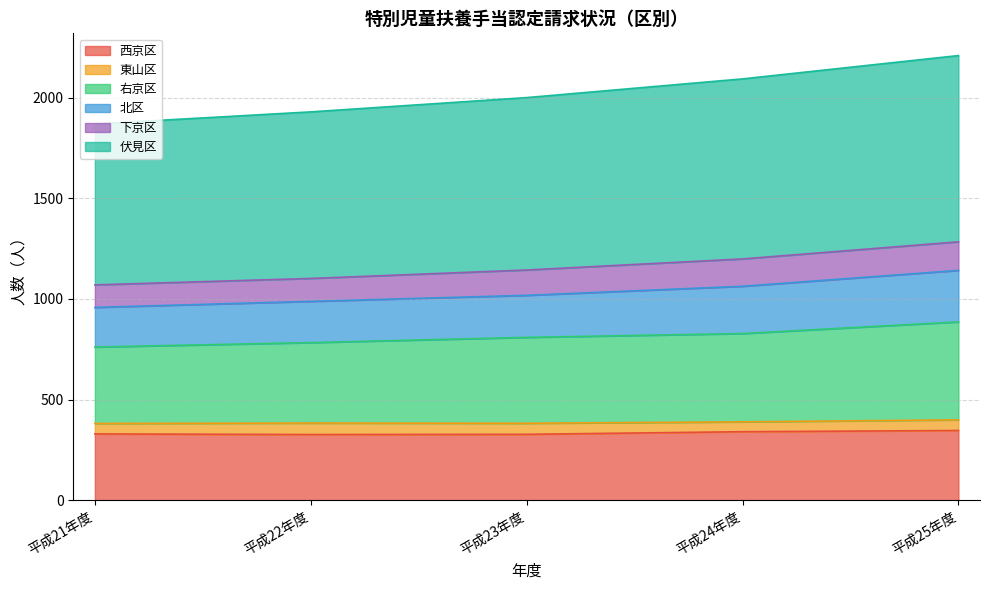

What is the lowest value of the 西京区 series?

326